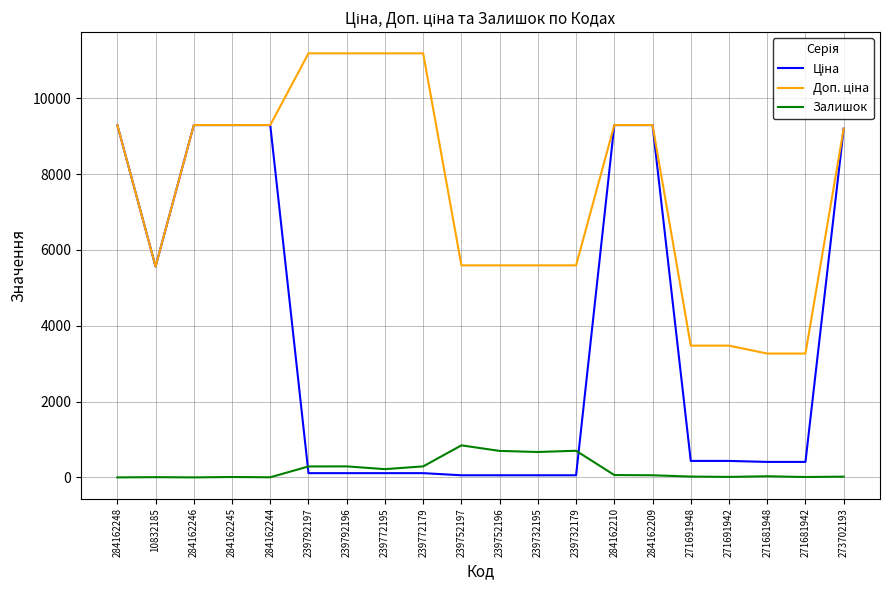

The Залишок series shows 10.0 at 271681942. True or false?

True